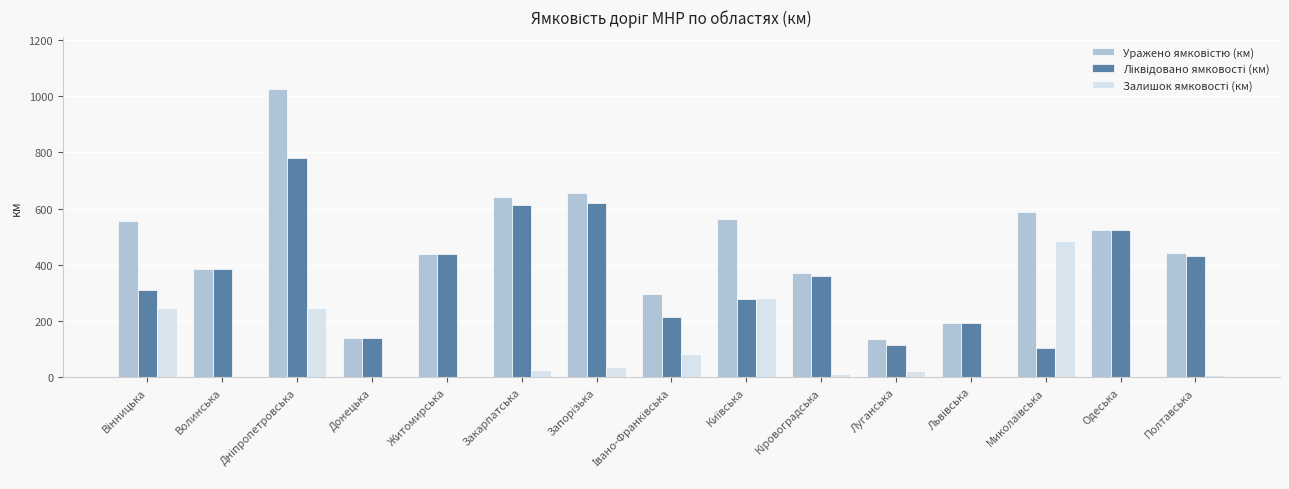

Reading right to left, what are all the values shown in this chart?

Уражено ямковістю (км): Полтавська=441.0	Одеська=522.8	Миколаївська=589.0	Львівська=193.1	Луганська=138.0	Кіровоградська=371.0	Київська=563.0	Івано-Франківська=297.0	Запорізька=657.0	Закарпатська=641.0	Житомирська=437.3	Донецька=141.6	Дніпропетровська=1027.0	Волинська=385.0	Вінницька=557.5
Ліквідовано ямковості (км): Полтавська=433.0	Одеська=522.8	Миколаївська=105.4	Львівська=193.1	Луганська=116.2	Кіровоградська=359.5	Київська=279.0	Івано-Франківська=214.3	Запорізька=619.0	Закарпатська=614.0	Житомирська=437.3	Донецька=141.6	Дніпропетровська=779.2	Волинська=385.0	Вінницька=311.2
Залишок ямковості (км): Полтавська=8.0	Одеська=0.0	Миколаївська=483.6	Львівська=0.0	Луганська=21.8	Кіровоградська=11.5	Київська=284.0	Івано-Франківська=82.7	Запорізька=38.0	Закарпатська=27.0	Житомирська=0.0	Донецька=0.0	Дніпропетровська=247.8	Волинська=0.0	Вінницька=246.3